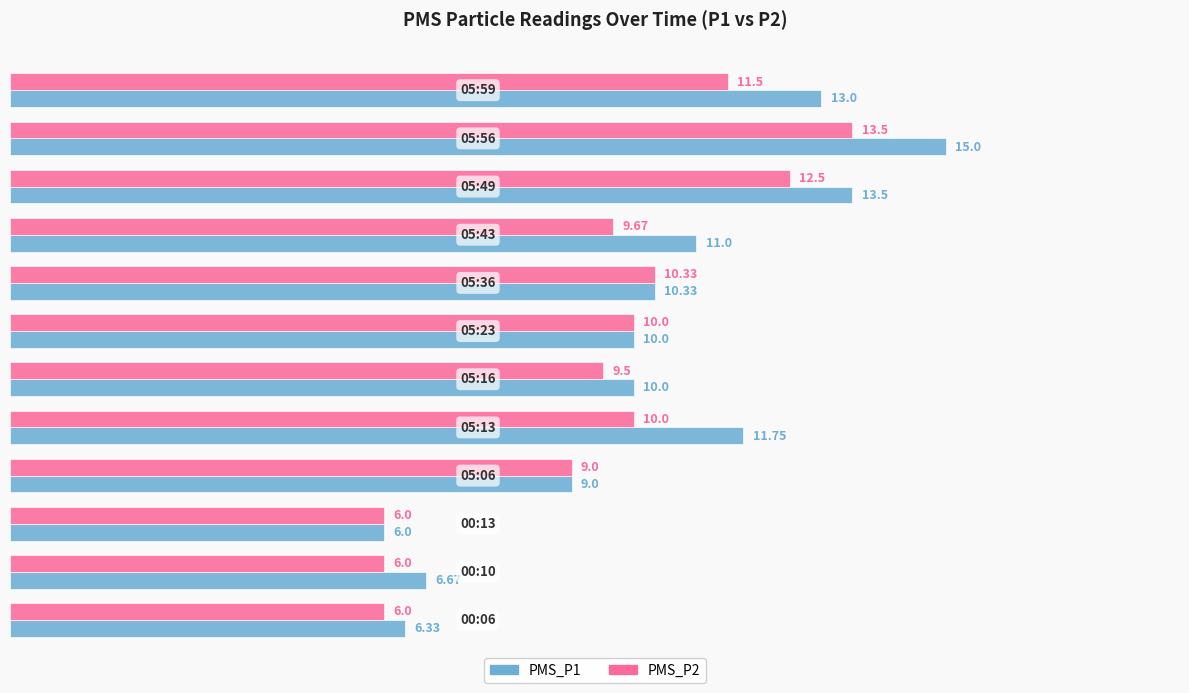

What is the difference between the maximum and second lowest values in the PMS_P1 series?

8.7